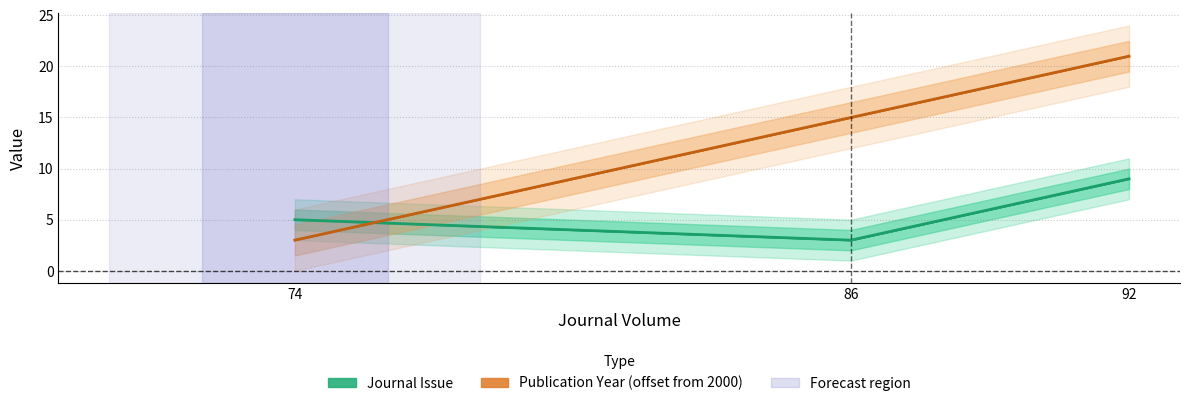

How many lines are shown in the chart?

2